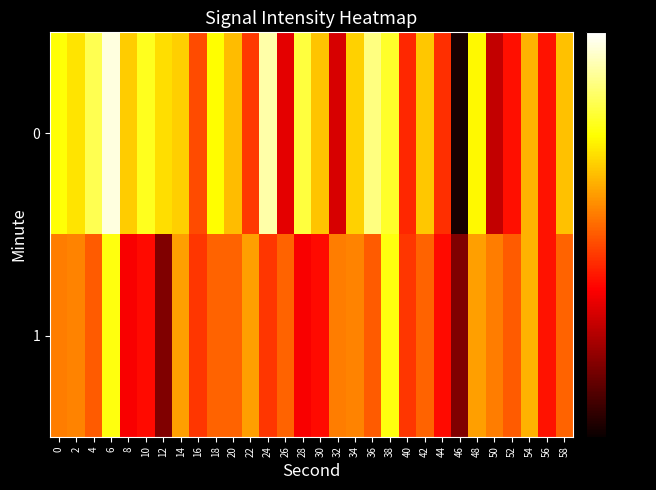

Which has a higher value, 16 or 4?

4